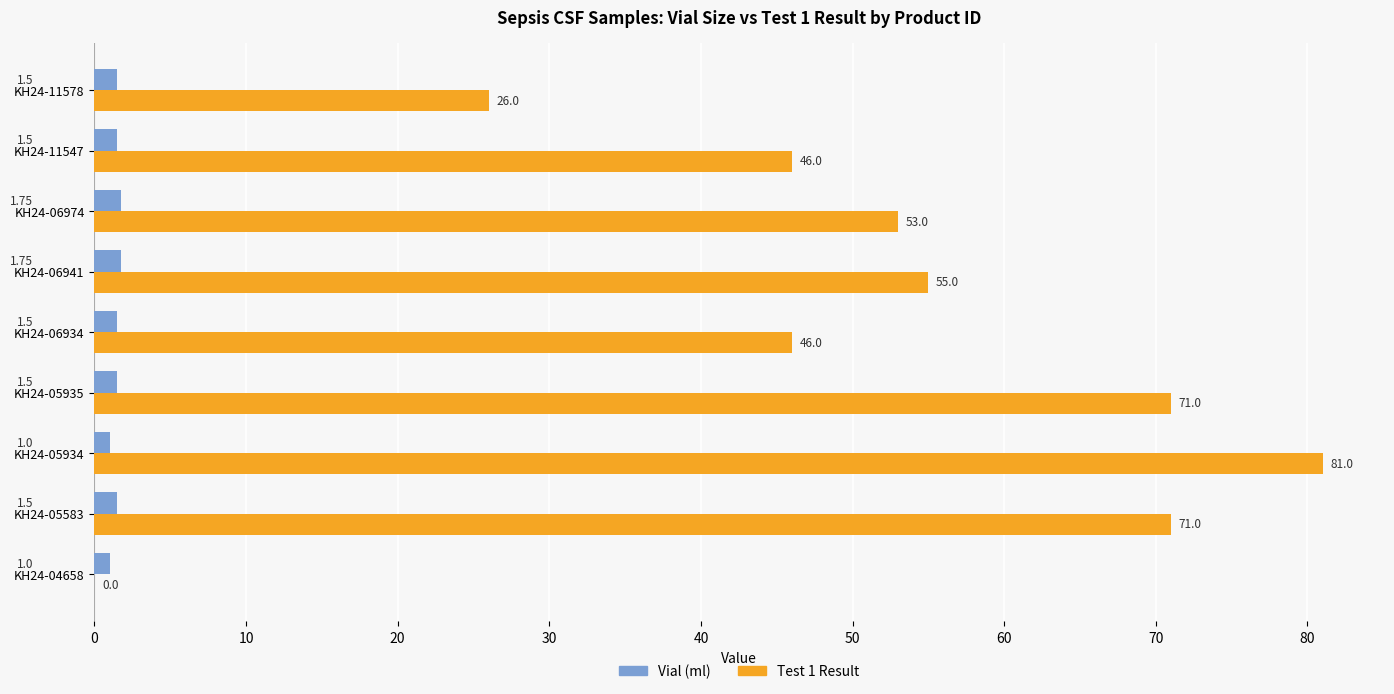

Which series has the widest spread of values?

Test 1 Result